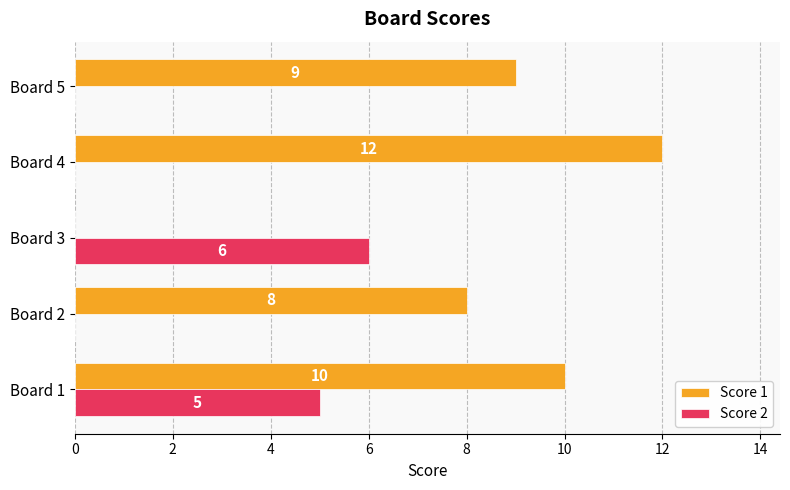

Where is Score 2 nearest to the value 3?

Board 1